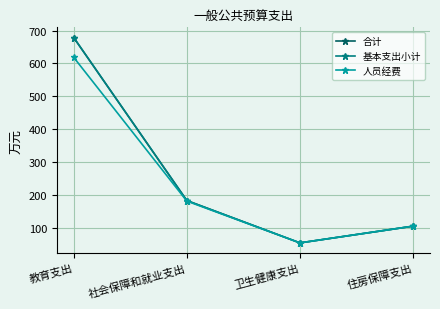

Is this an area chart (filled region under the line)?

No